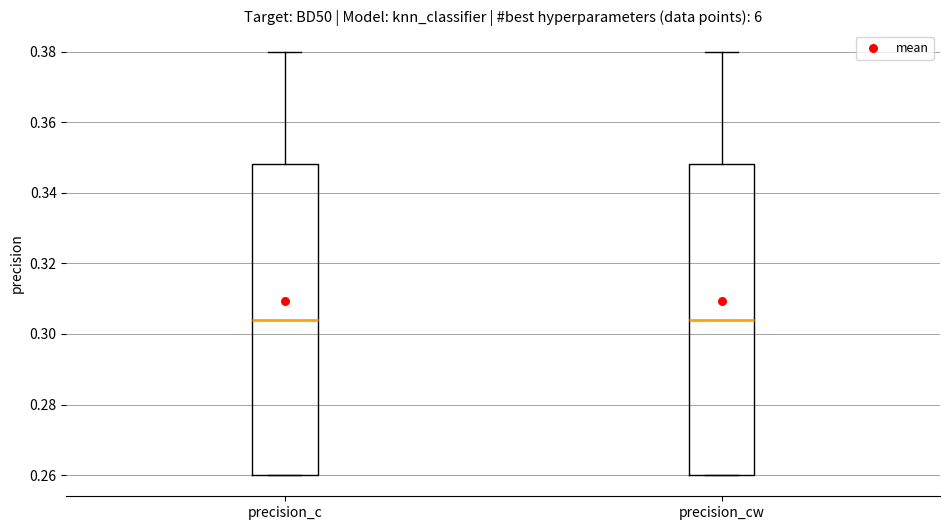

Where is the upper edge of the box for precision_cw on the y-axis? The values are not printed on the chart, so give them approximately, as read against the axis.

0.348